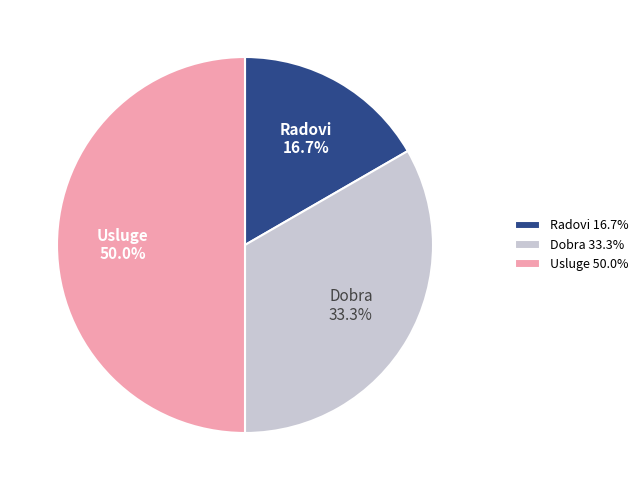

Is it true that Usluge is 50% of the pie?

True